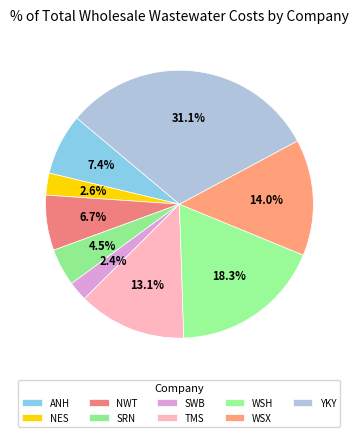

How many slices are in this pie chart?

9